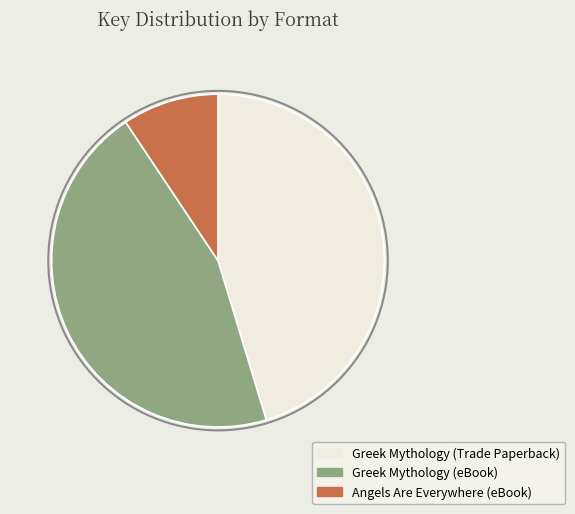

The Angels Are Everywhere (eBook) slice represents 9% of the pie. True or false?

True